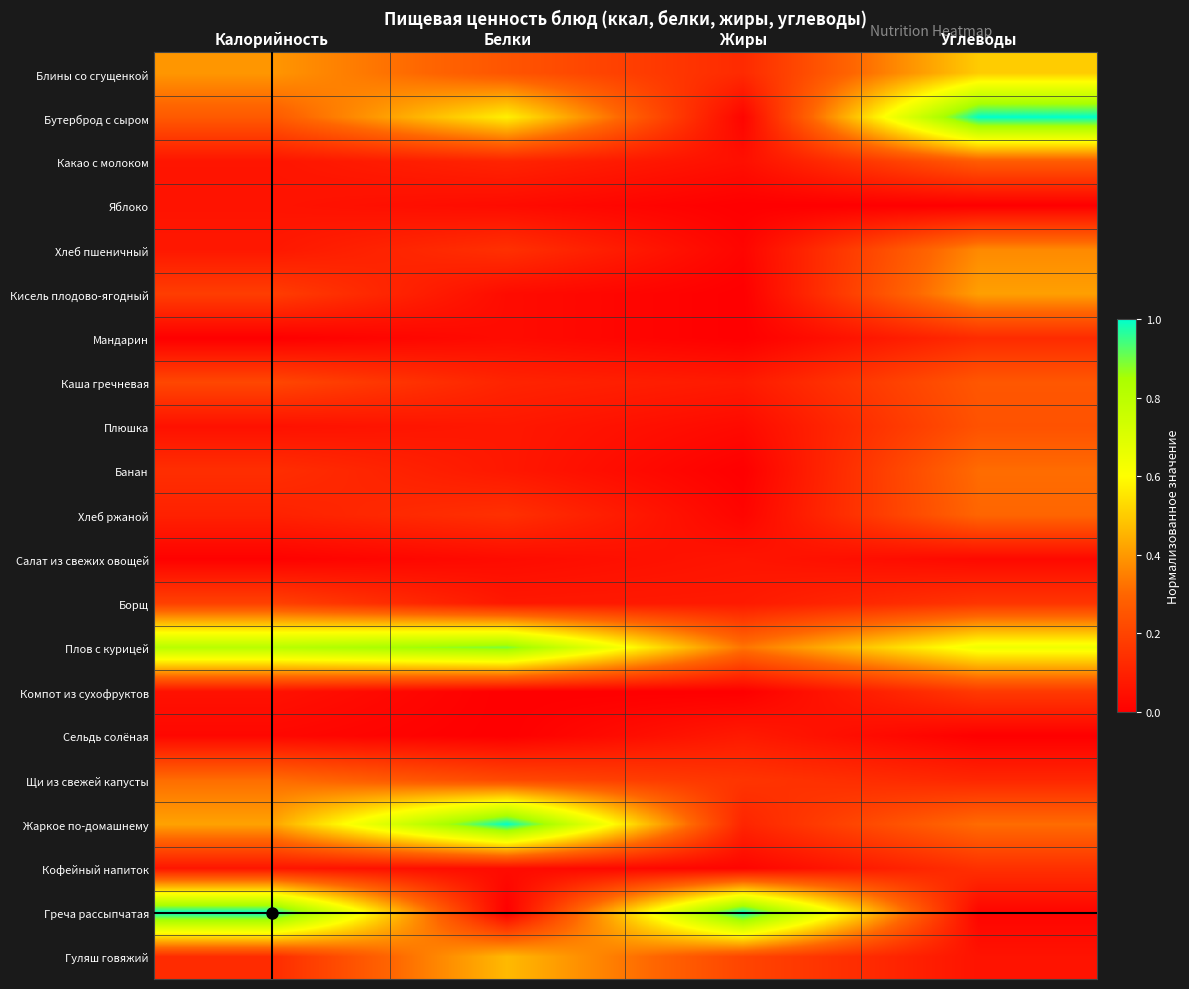

How many series are shown in this chart?

21